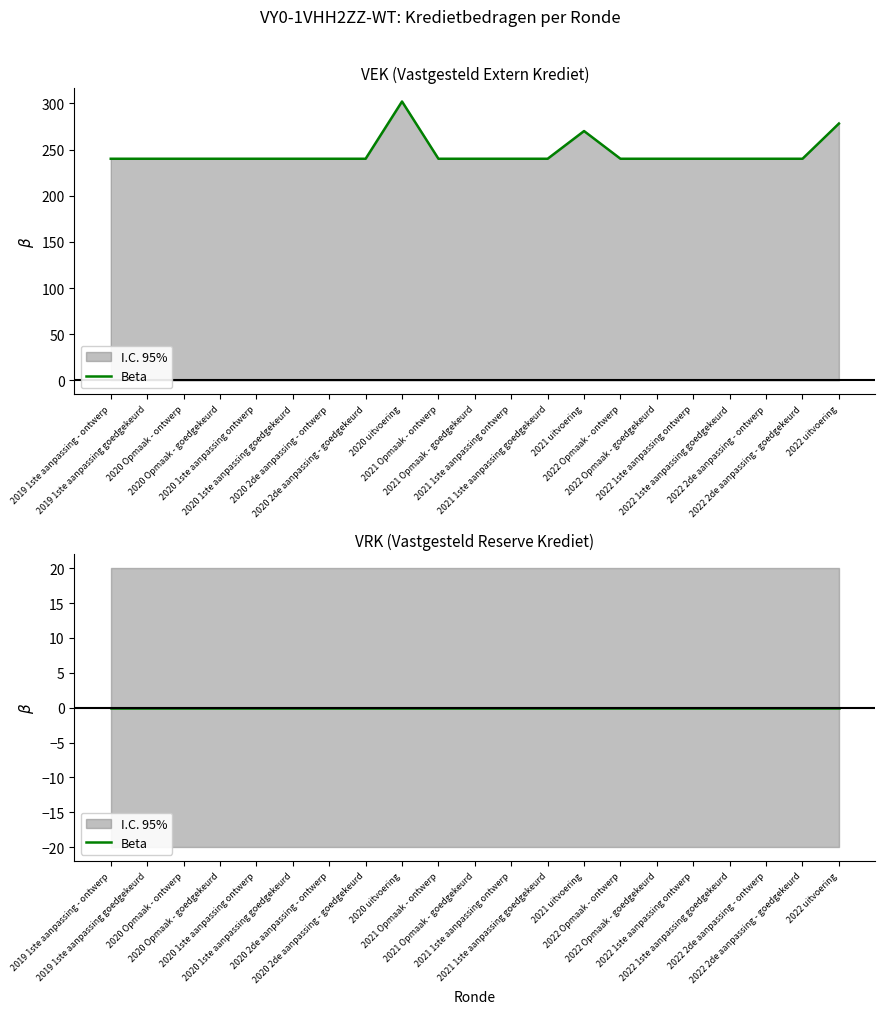

True or false: the data shows 240 at 2022 1ste aanpassing ontwerp.

True